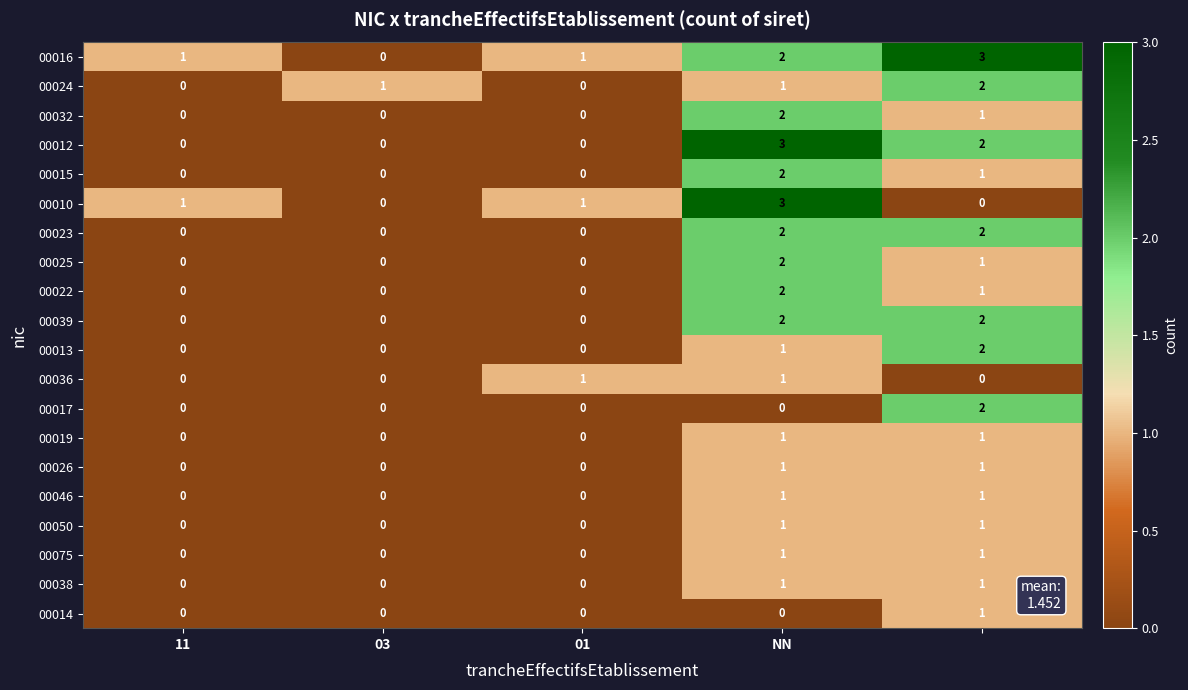

What is the maximum value shown in the chart?

3